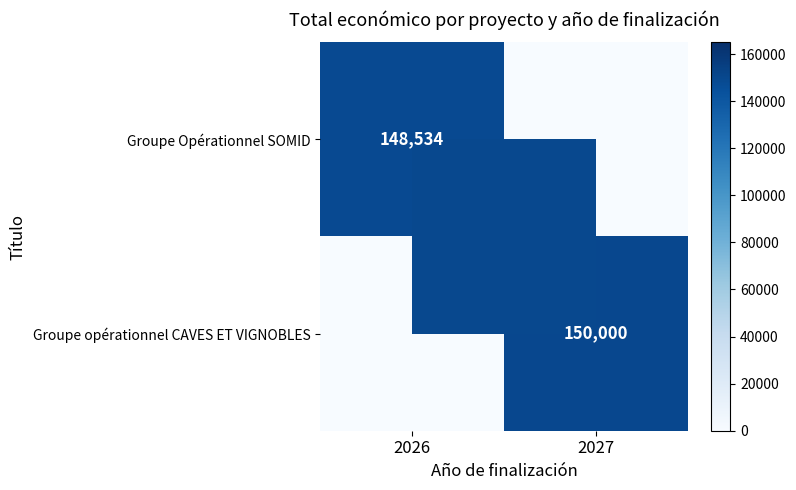

The value of Groupe Opérationnel SOMID at 2026 is 148534. True or false?

True